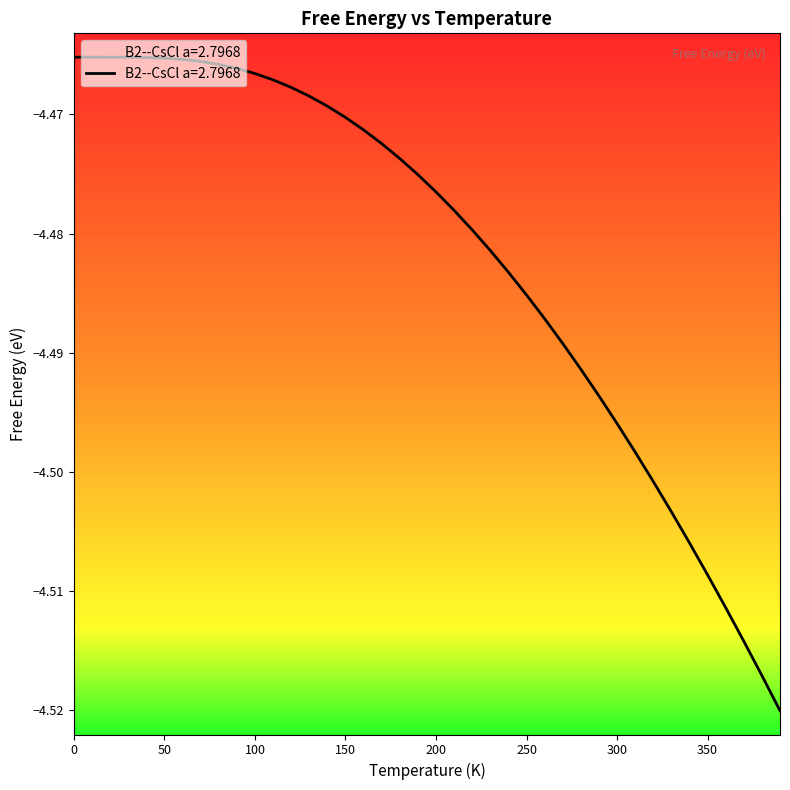

Reading left to right, what are all the values shown in this chart?

-4.5	-4.5	-4.5	-4.5	-4.5	-4.5	-4.5	-4.5	-4.5	-4.5	-4.5	-4.5	-4.5	-4.5	-4.5	-4.5	-4.5	-4.5	-4.5	-4.5	-4.5	-4.5	-4.5	-4.5	-4.5	-4.5	-4.5	-4.5	-4.5	-4.5	-4.5	-4.5	-4.5	-4.5	-4.5	-4.5	-4.5	-4.5	-4.5	-4.5